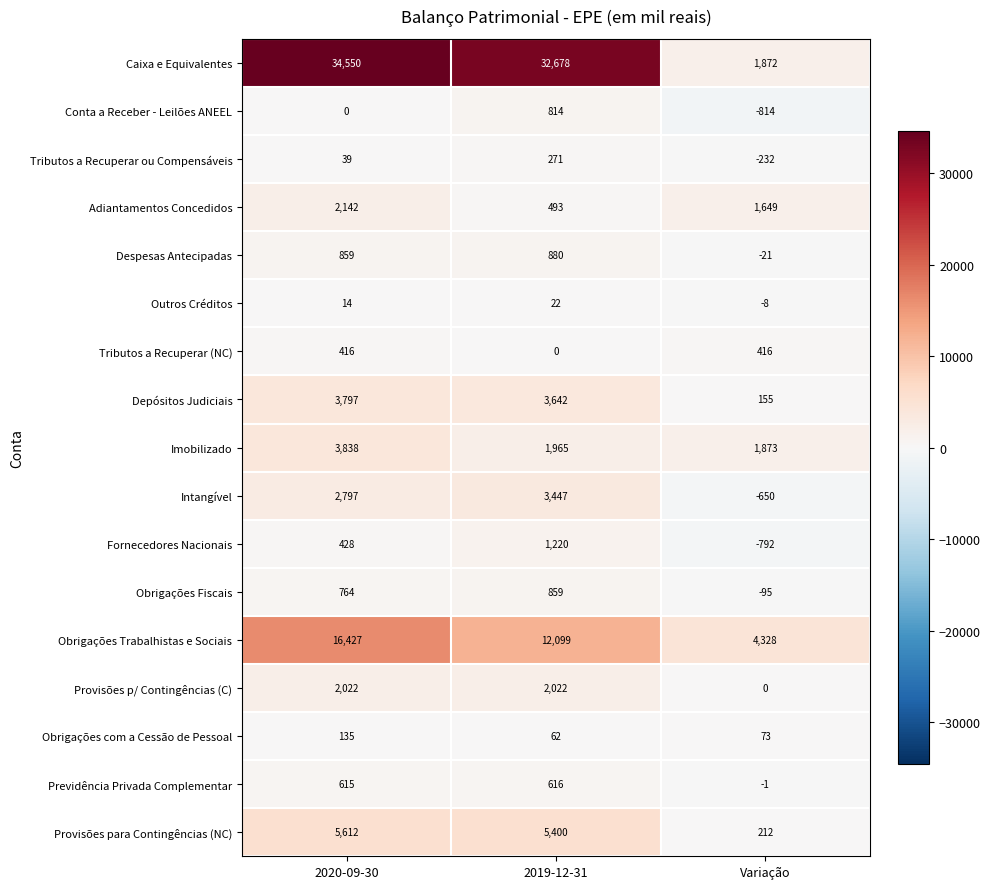

What is the difference between the Provisões p/ Contingências (C) values at Variação and 2020-09-30?

2022